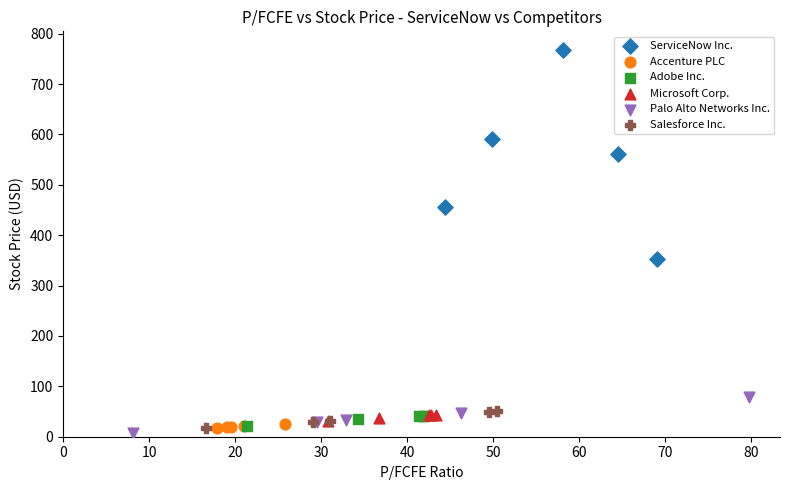

Which series reaches the maximum Y coordinate?

ServiceNow Inc.